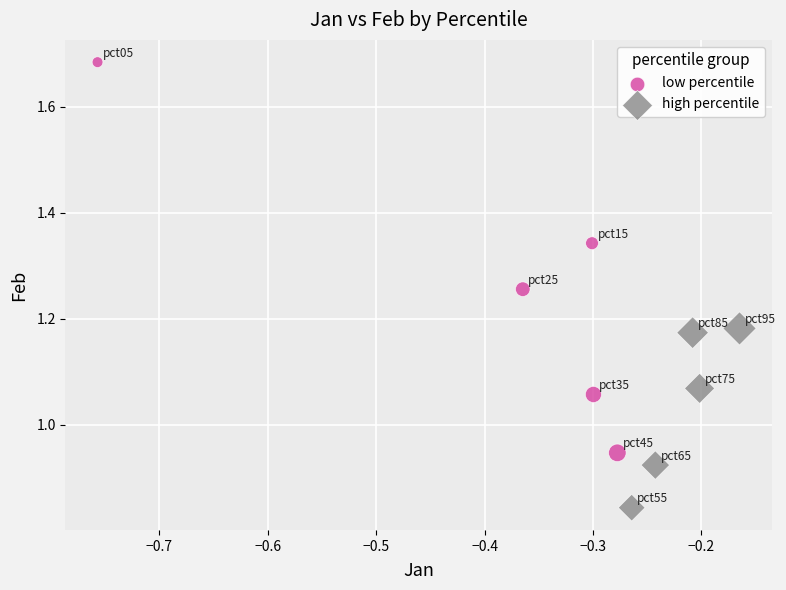

Which series contains the highest Y value?

low percentile